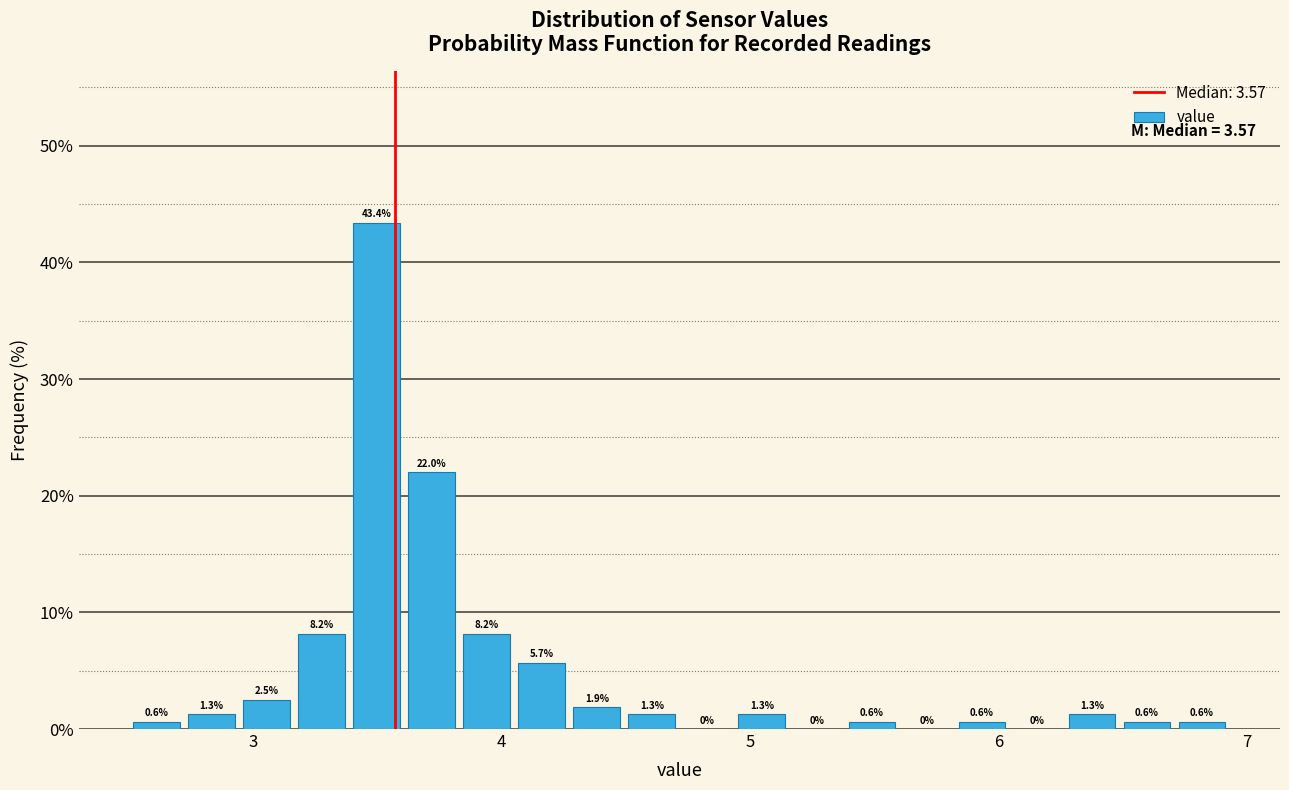

Read against the x-axis, roughly where is the centre of the tallest bar?

3.5